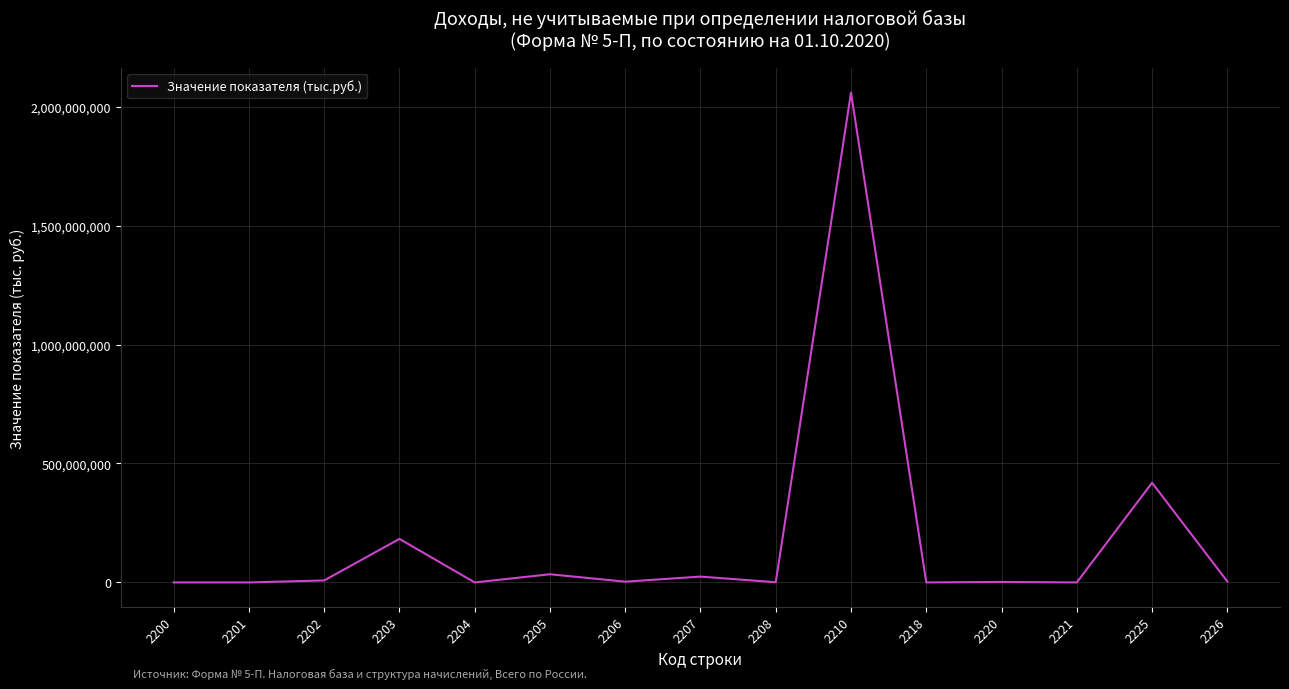

How many values are below 3263083?

7